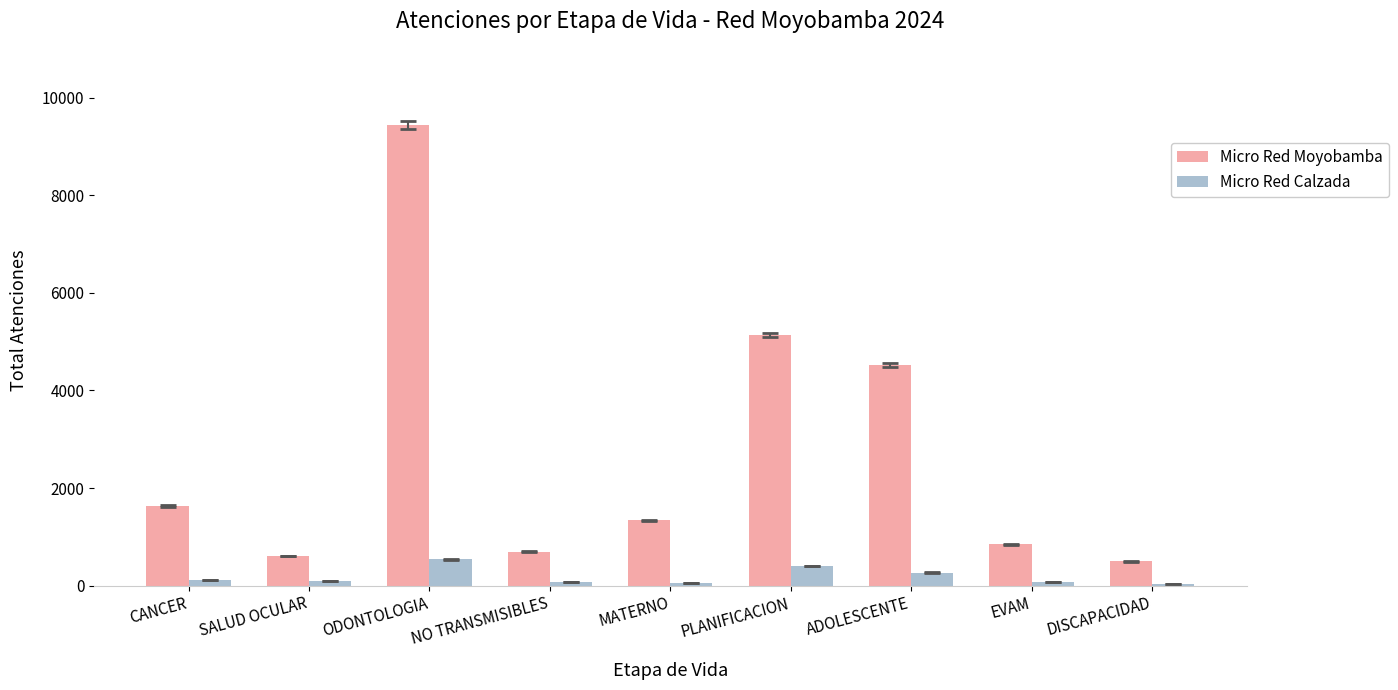

At which category is the sum across all series the highest?

ODONTOLOGIA